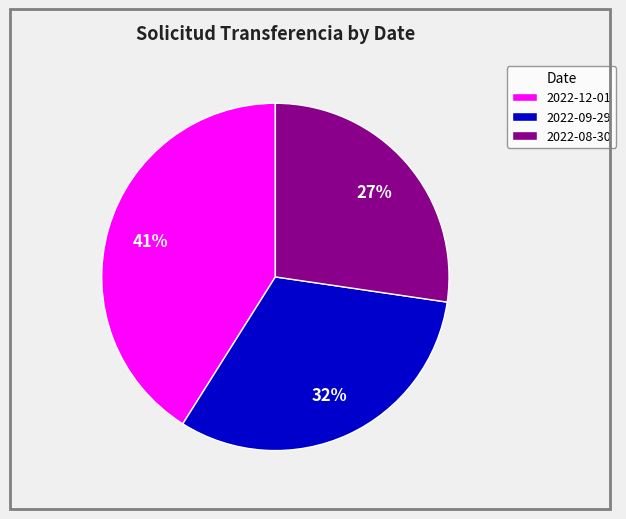

Does 2022-08-30 account for over 50% of the chart?

No